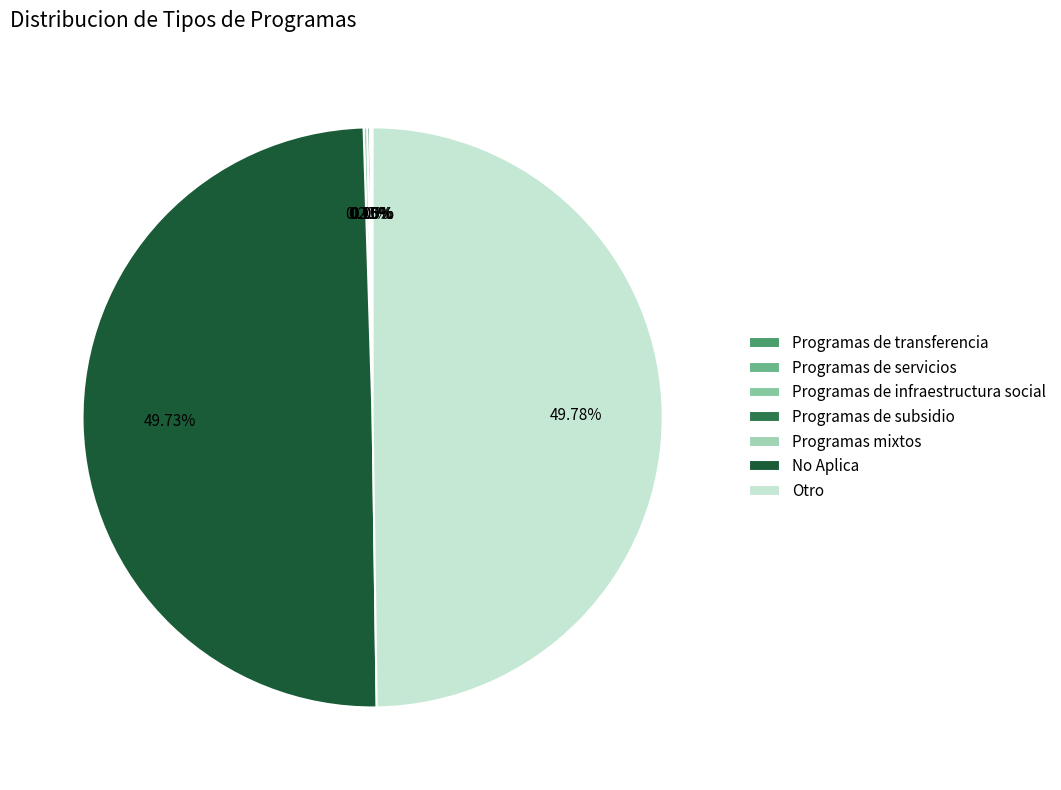

Which category has the biggest portion of the pie?

Otro